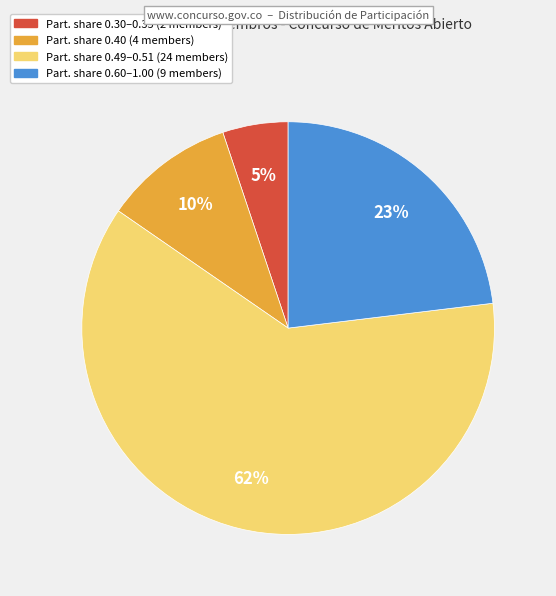

To the nearest percent, what is the average slice percentage?

25%